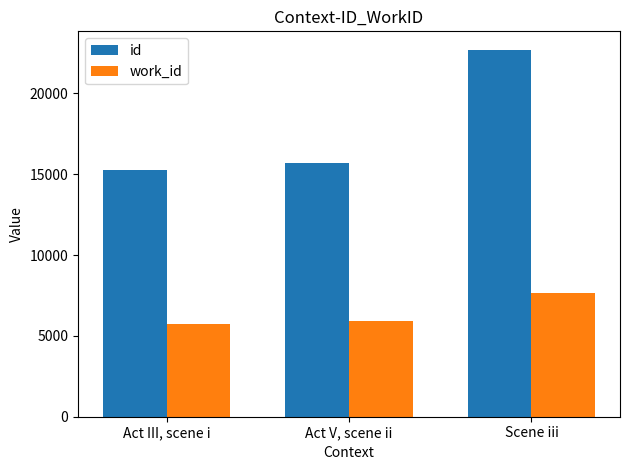

Rank the series by their maximum value, from lowest to highest.

work_id, id